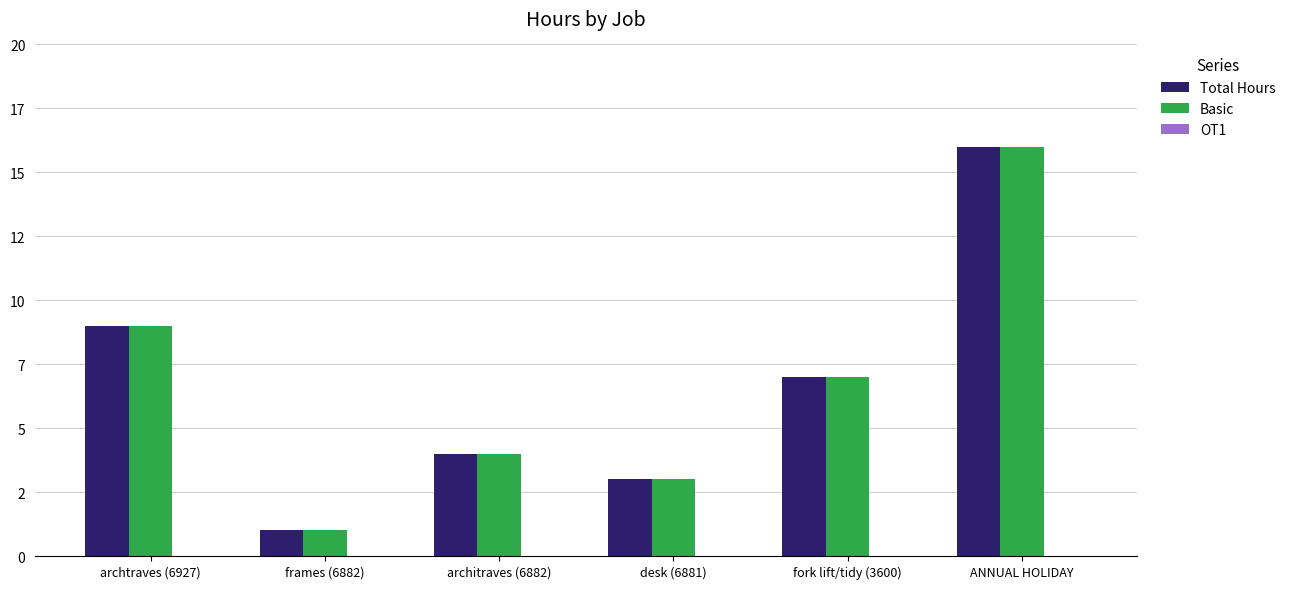

Is the value of Basic at architraves (6882) greater than the value of Total Hours at ANNUAL HOLIDAY?

No